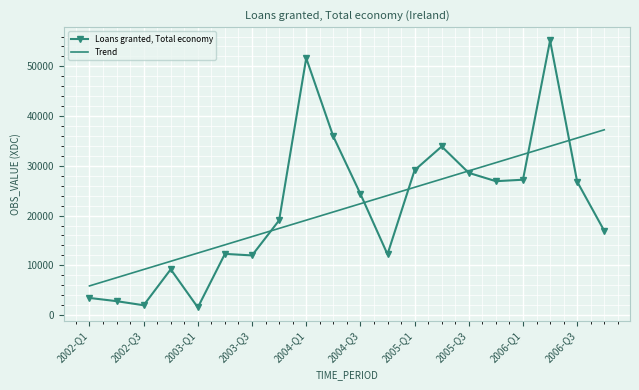

List the series in order of their peak value, lowest first.

Trend, Loans granted, Total economy